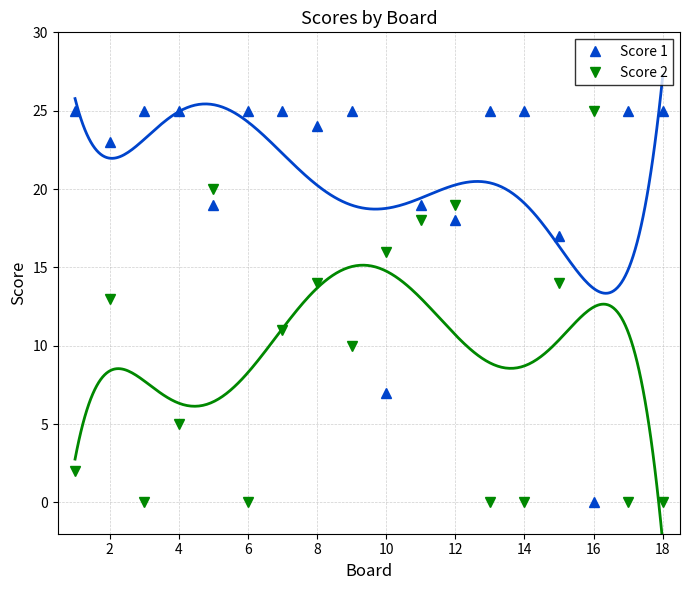

How many data points does each series have?

18